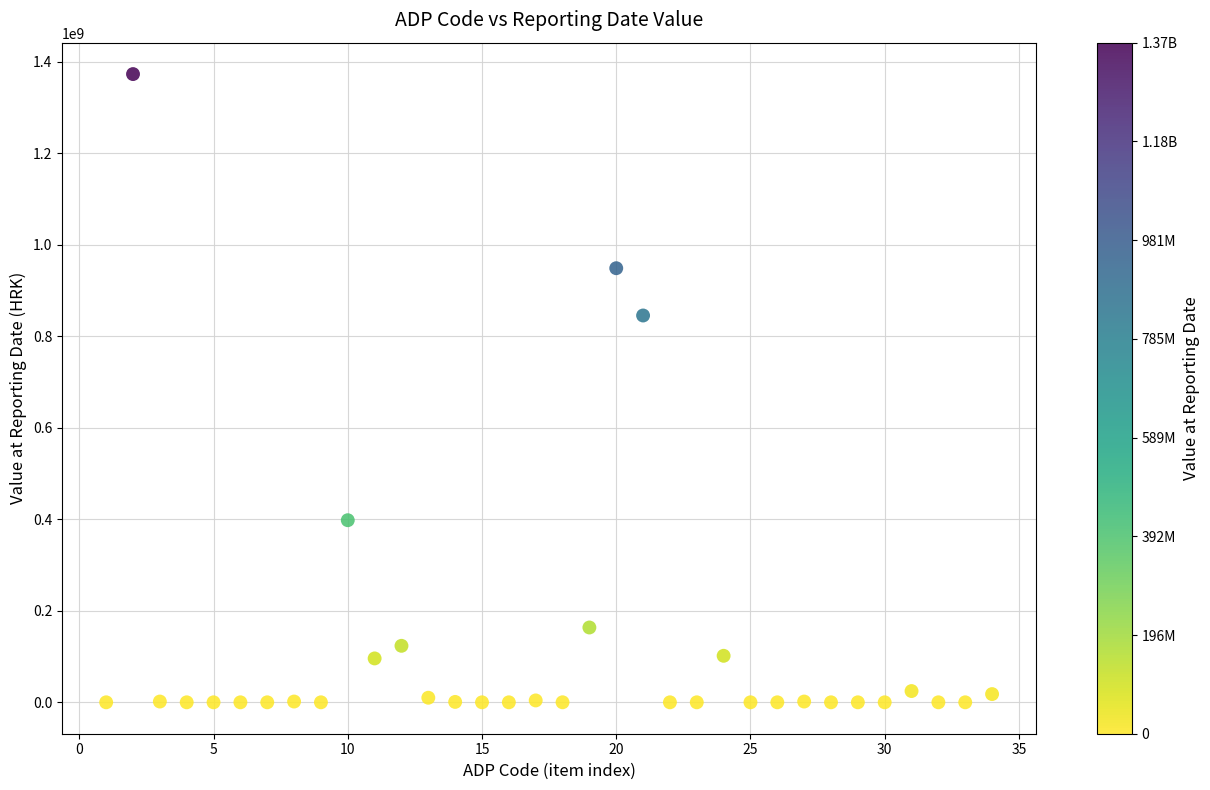

What is the range of Y values (max minus min)?

1373229264